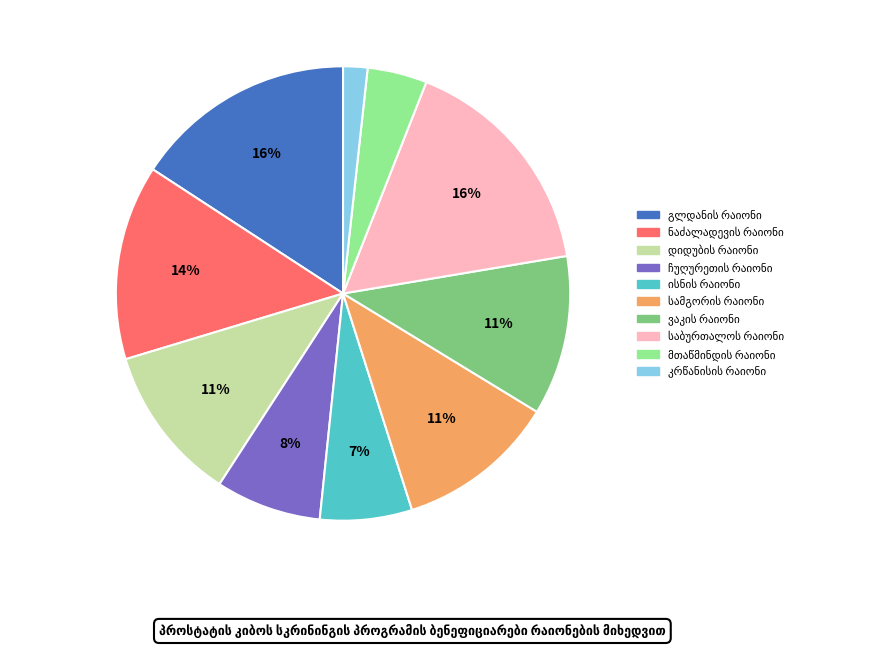

To the nearest percent, what is the average slice percentage?

10%